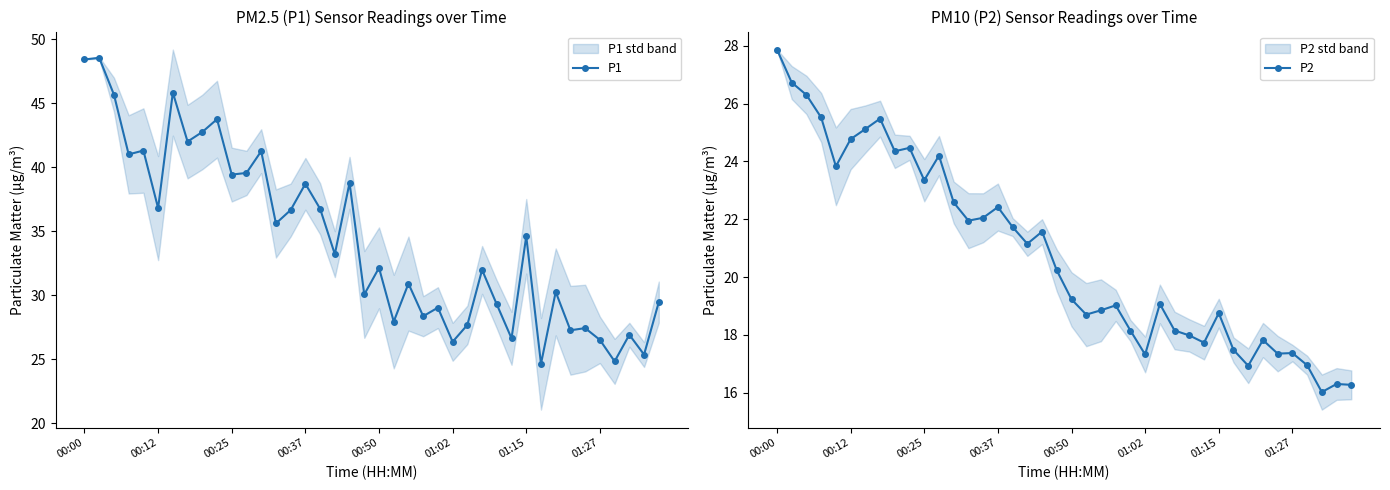

How many values in the P1 series are below 33?

20